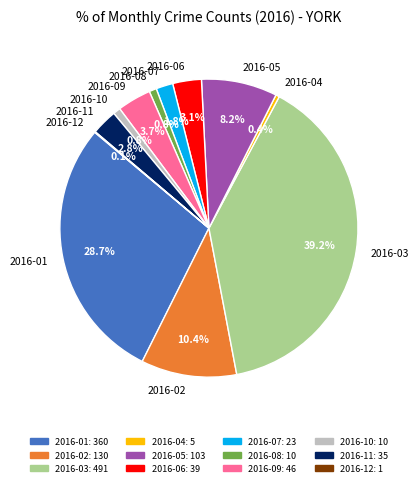

To the nearest percent, what is the average slice percentage?

8%